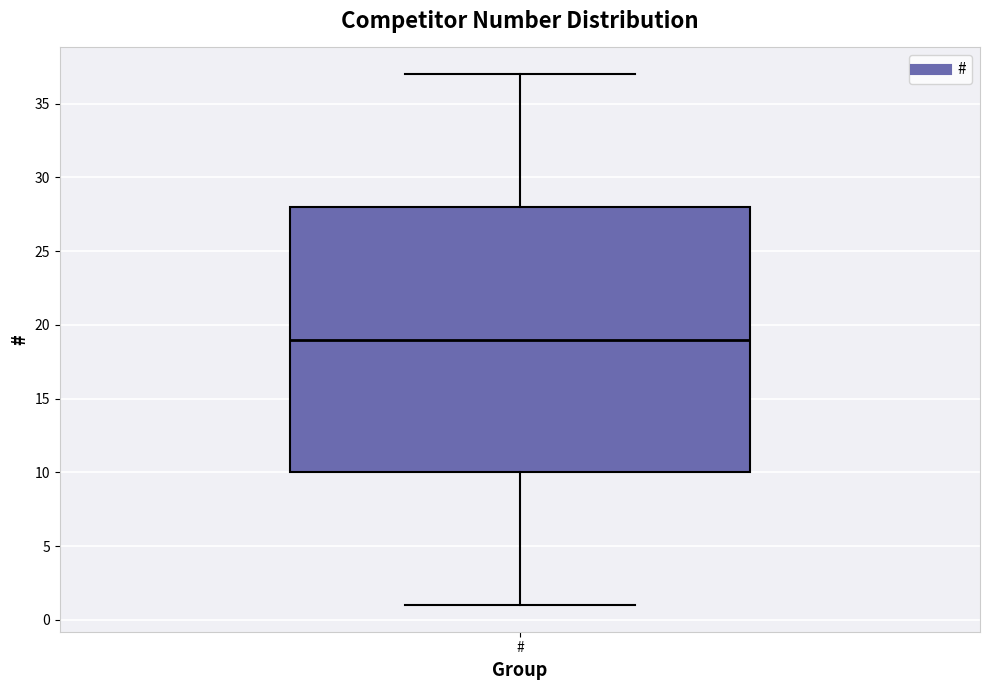

Where is the upper edge of the box for # on the y-axis? The values are not printed on the chart, so give them approximately, as read against the axis.

28